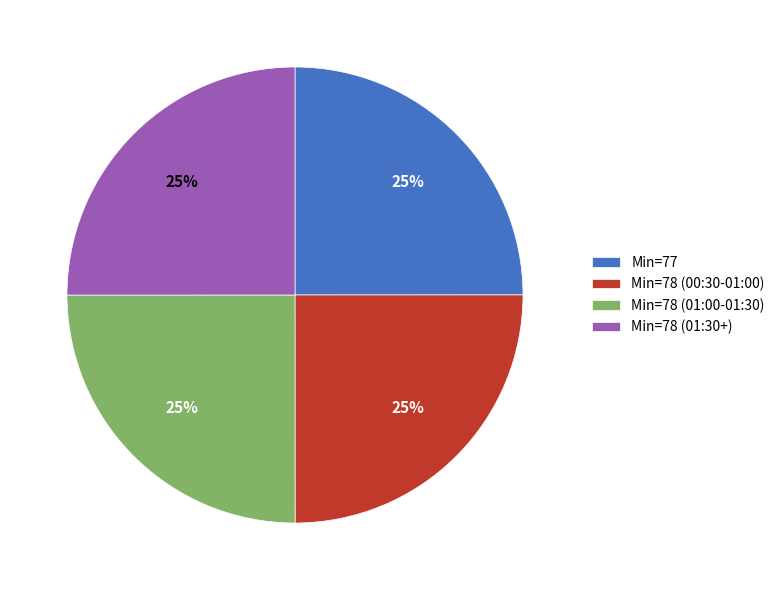

To the nearest percent, what is the combined percentage of Min=77 and Min=78 (00:30-01:00)?

50%